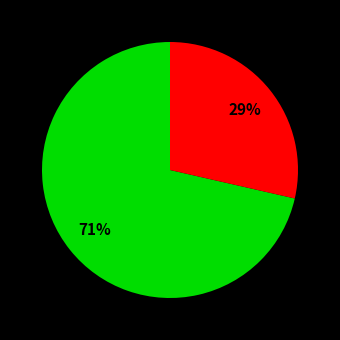

Is there a majority slice in this chart?

Yes